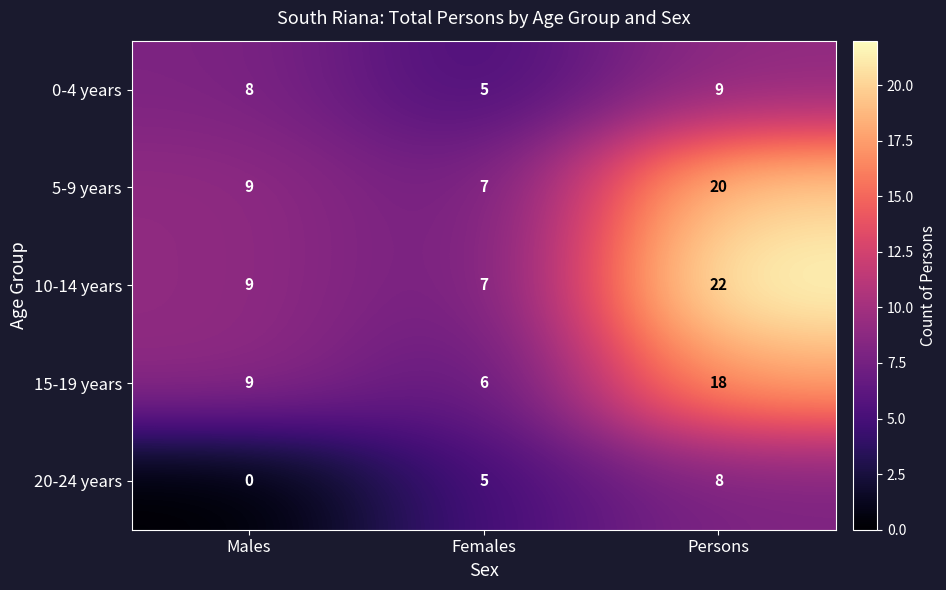

At which label does 10-14 years reach its minimum?

Females